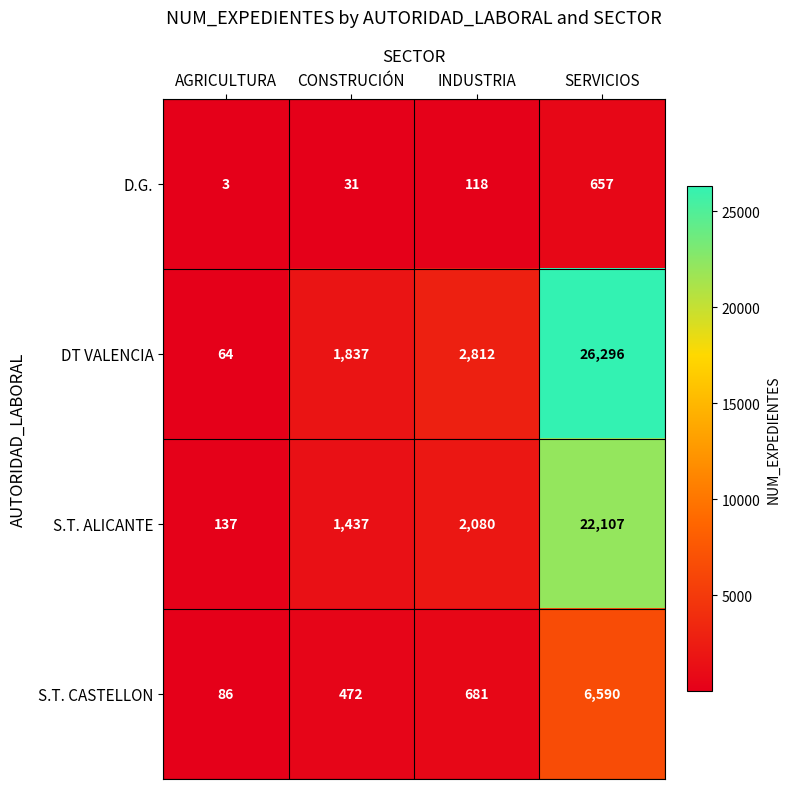

What value does the S.T. CASTELLON series have at AGRICULTURA?

86